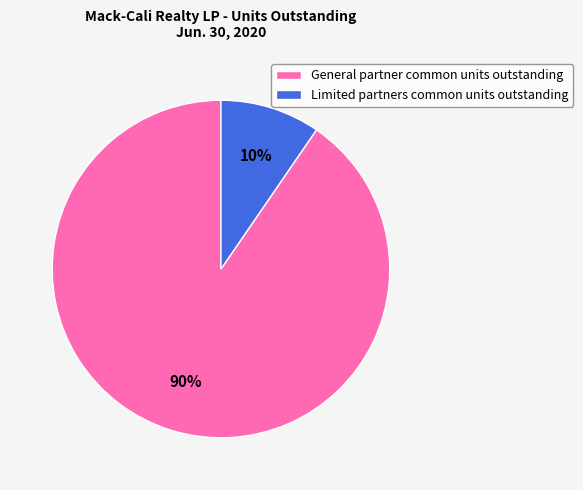

To the nearest percent, what percentage of the pie is General partner common units outstanding?

90%